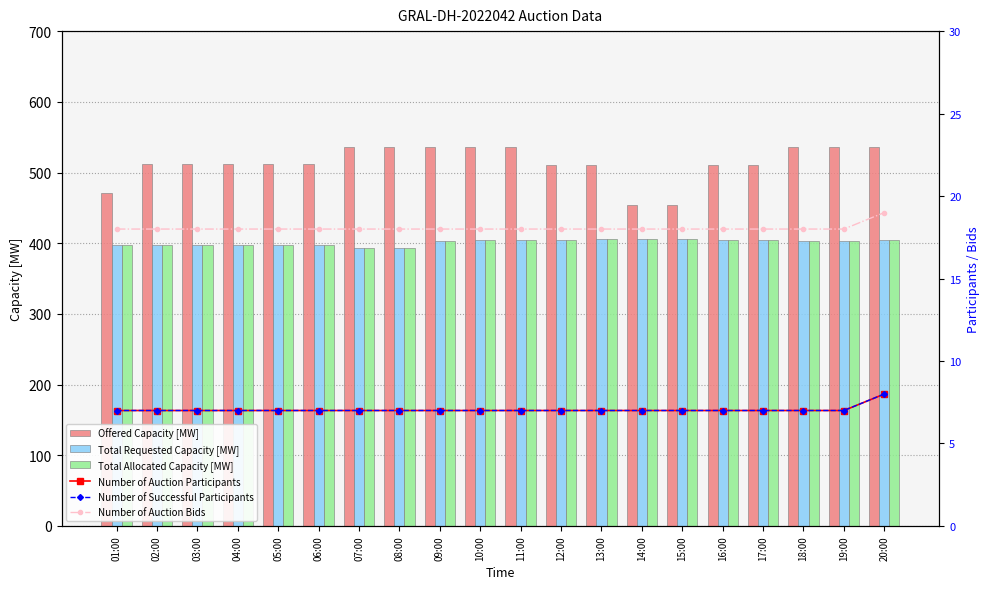

List the series in order of their peak value, lowest first.

Number of Auction Participants, Number of Successful Participants, Number of Auction Bids, Total Requested Capacity [MW], Total Allocated Capacity [MW], Offered Capacity [MW]